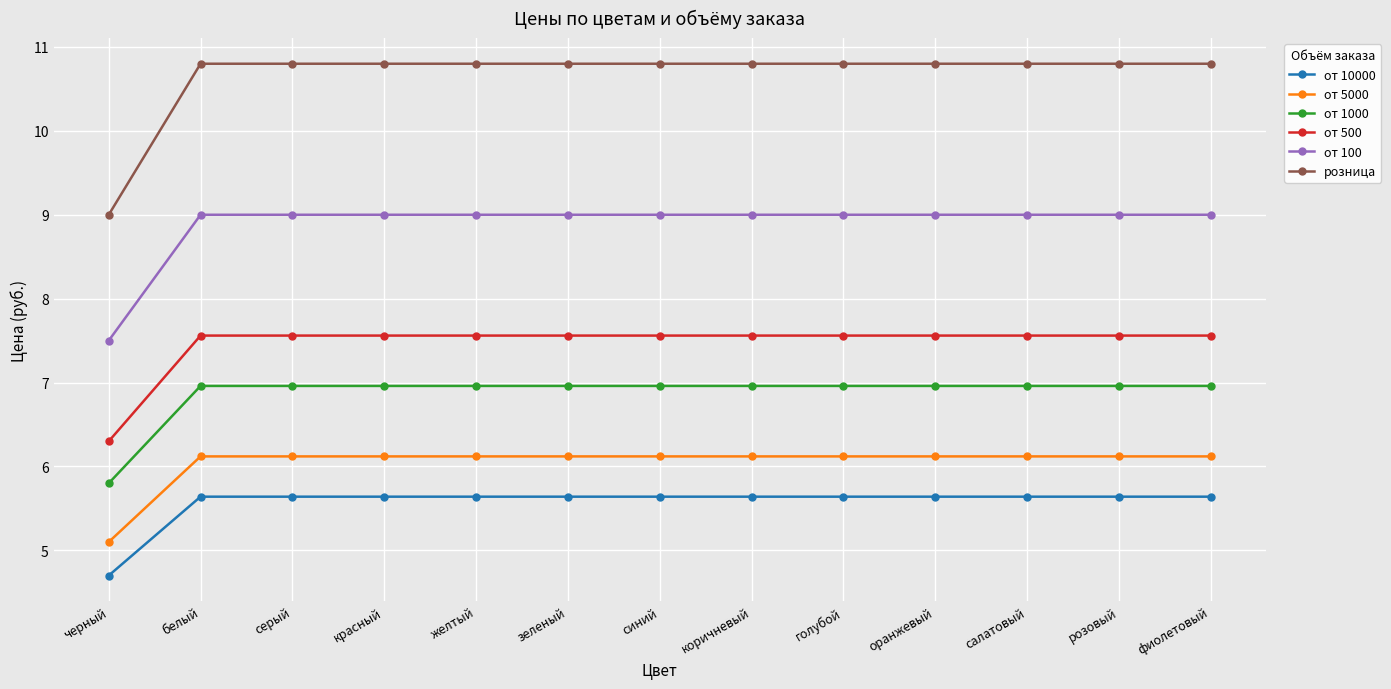

List the series in order of their peak value, lowest first.

от 10000, от 5000, от 1000, от 500, от 100, розница